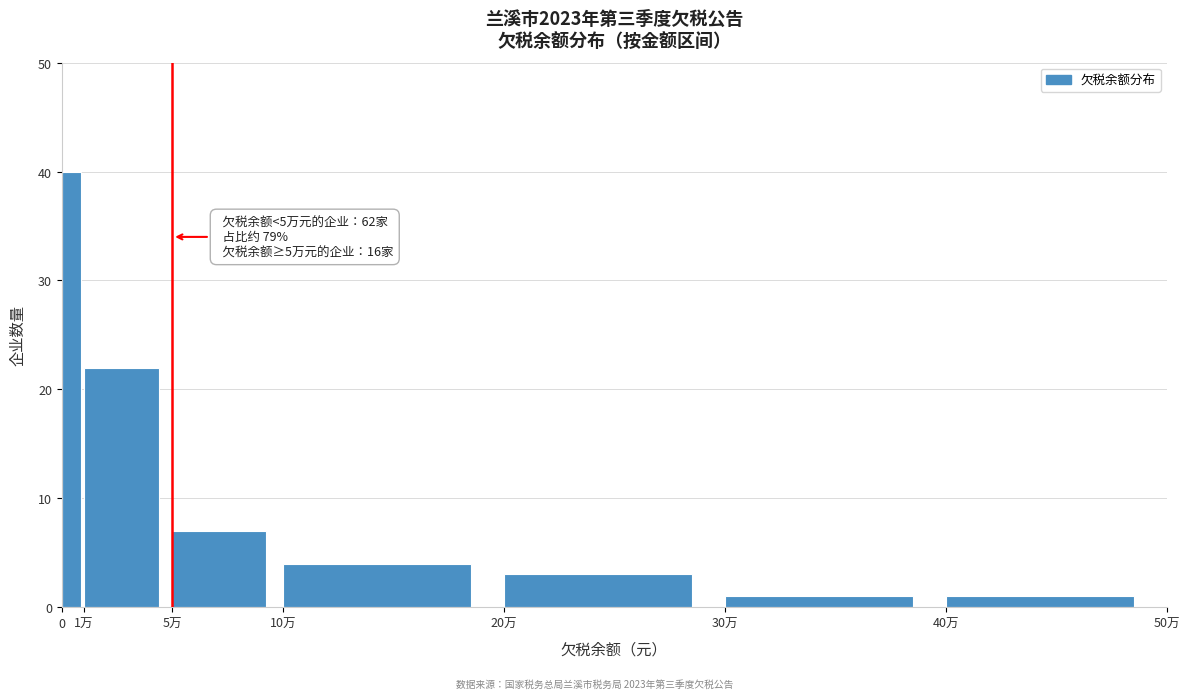

Reading right to left, what are all the values shown in this chart?

1	1	3	4	7	22	40